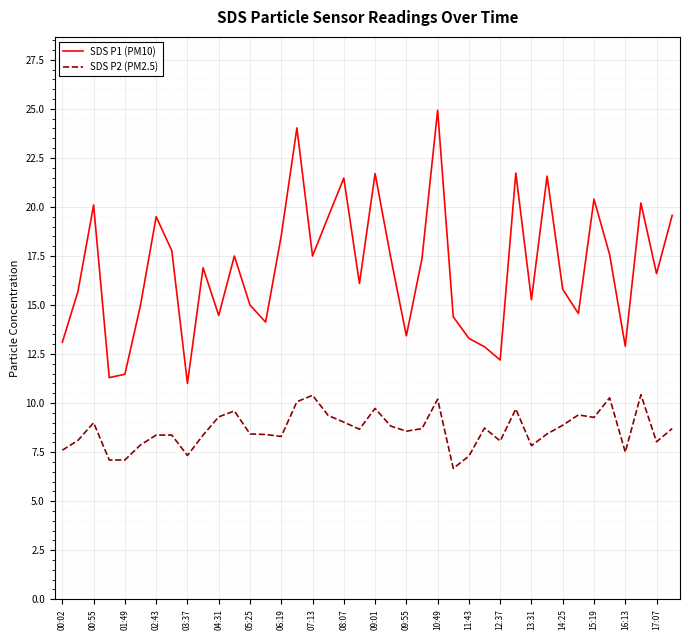

What is the smallest value displayed?

6.7